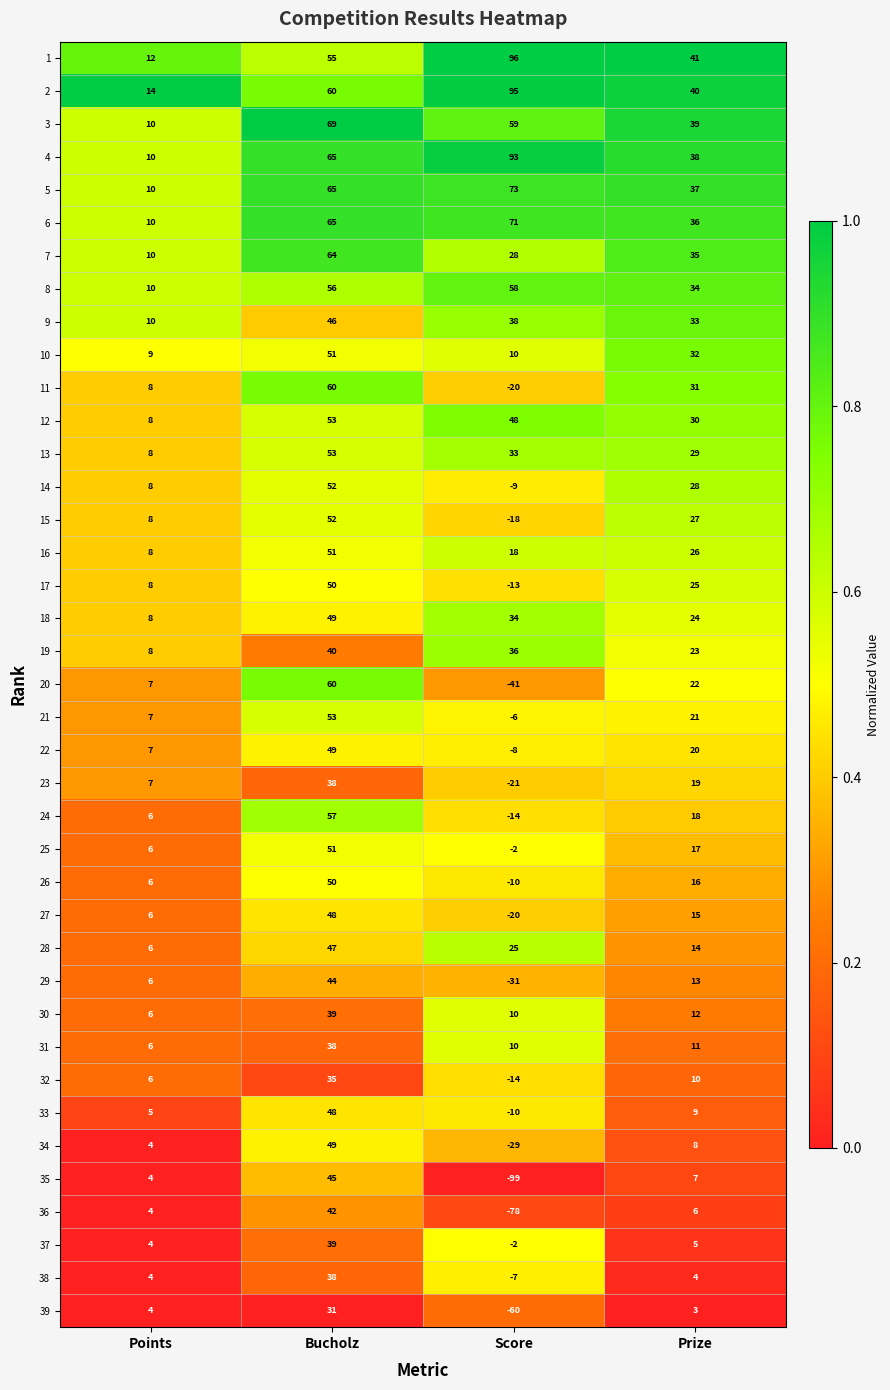

What is the difference between the maximum and minimum values in the 33 series?

58